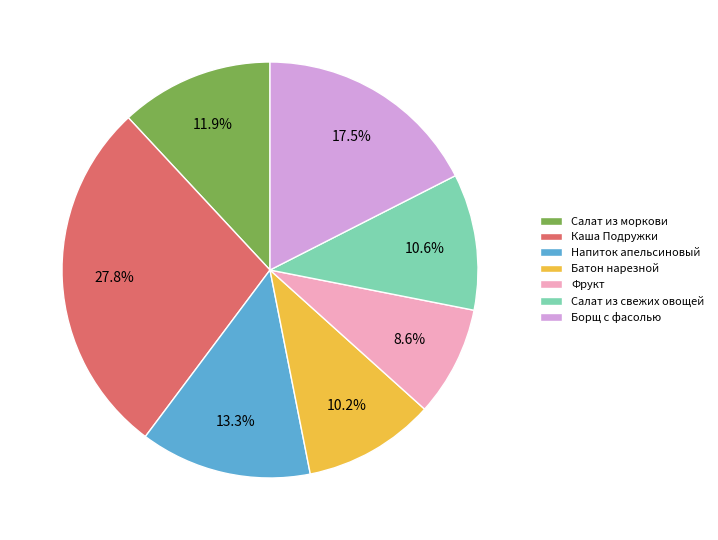

What portion of the pie excludes Борщ с фасолью?

82.5%